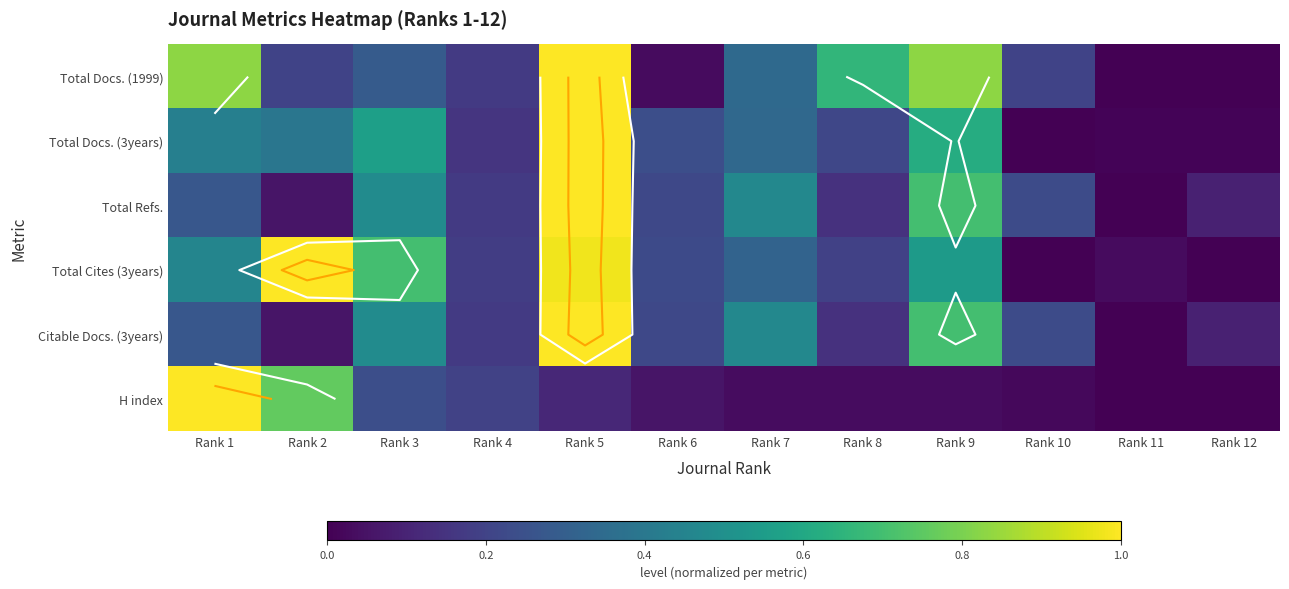

At which category is the sum across all series the highest?

Rank 5